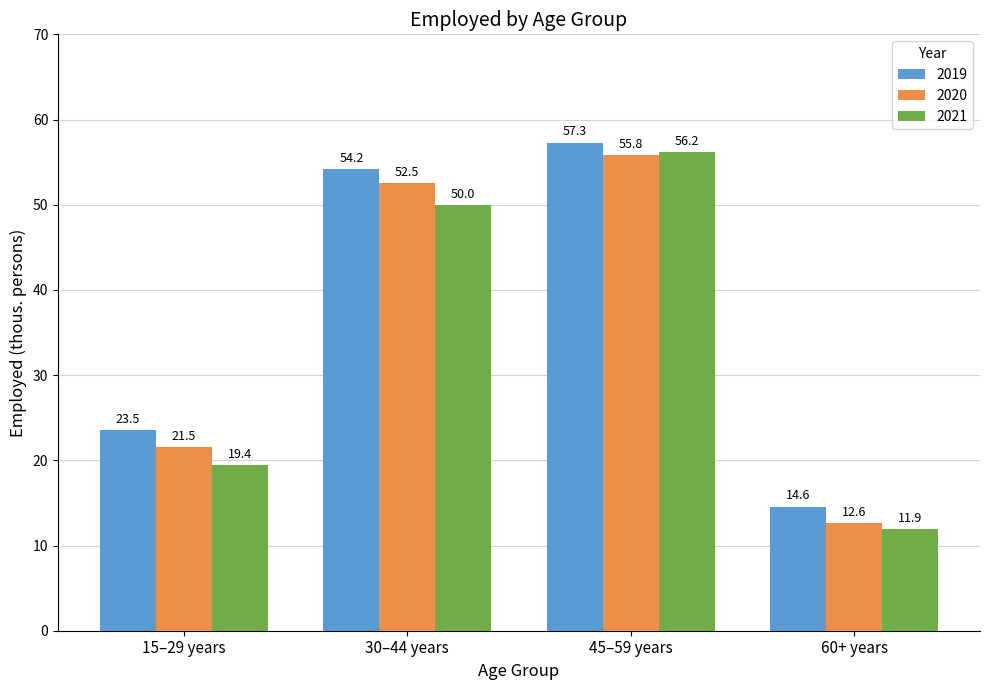

Rank the series at 15–29 years from lowest to highest value.

2021, 2020, 2019